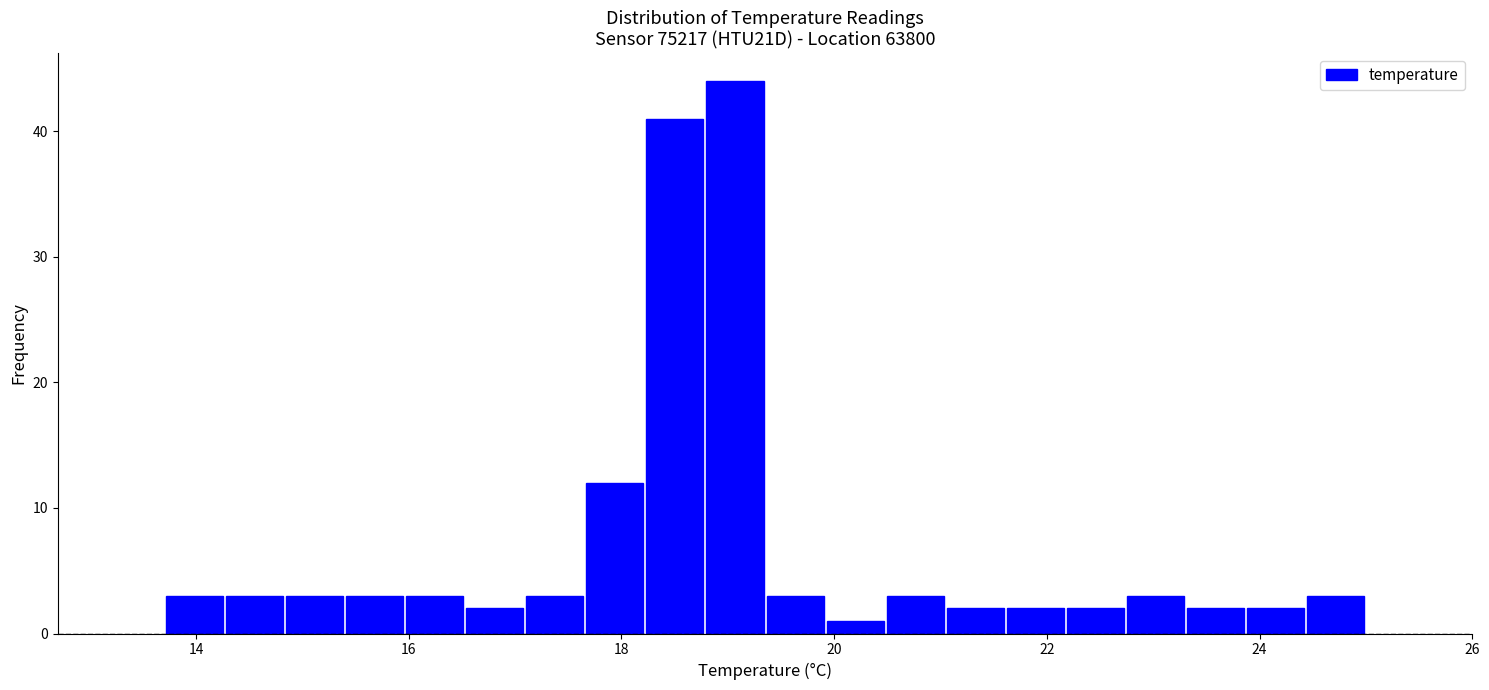

Around what value on the x-axis is the tallest bar? Give the approximate position of its centre, as read against the axis.

19.0